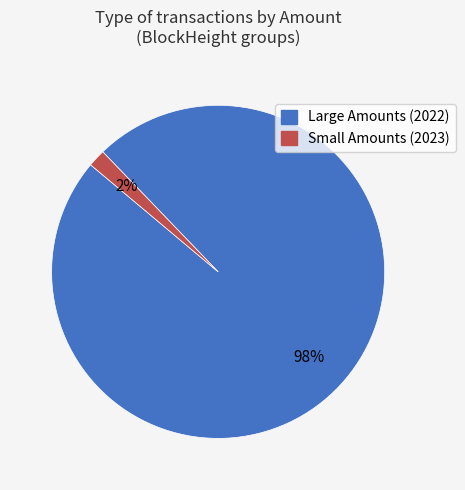

Does any single category account for the majority?

Yes